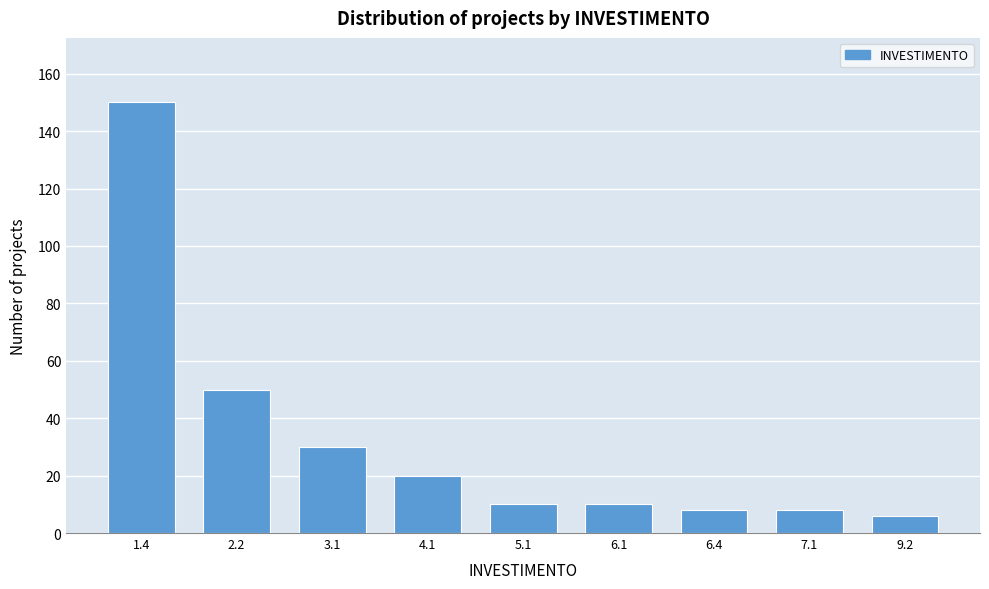

Reading left to right, what are all the values shown in this chart?

1.4=150	2.2=50	3.1=30	4.1=20	5.1=10	6.1=10	6.4=8	7.1=8	9.2=6